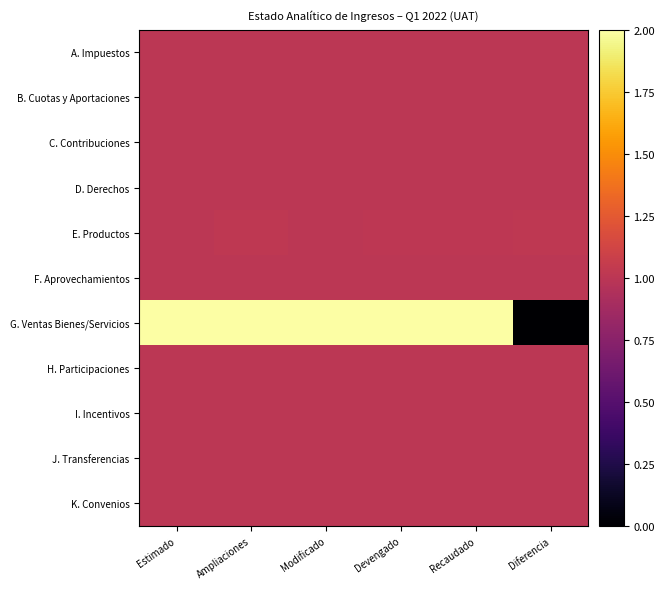

At Estimado, list the series in order from smallest to largest.

A. Impuestos, B. Cuotas y Aportaciones, C. Contribuciones, D. Derechos, E. Productos, F. Aprovechamientos, H. Participaciones, I. Incentivos, J. Transferencias, K. Convenios, G. Ventas Bienes/Servicios